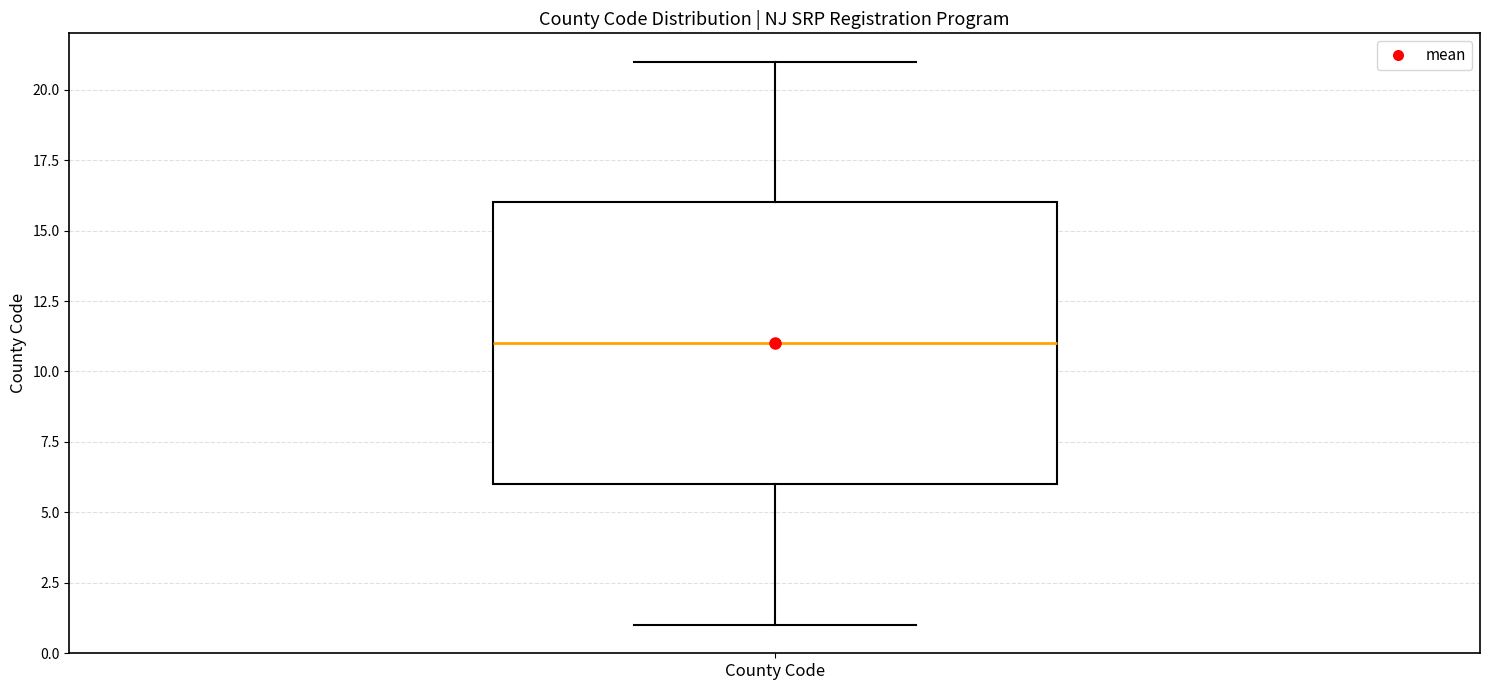

Read this box plot against the y-axis: the position of the median line, the range covered by the box, and the ends of both whiskers. The values are not printed on the chart, so give them approximately, as read against the axis.

median 11, box 6 to 16, whiskers 1 to 21